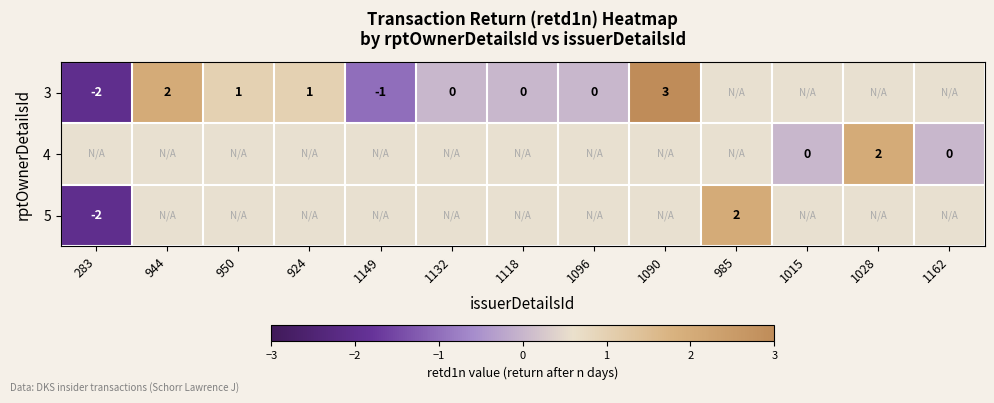

The 3 series shows 0 at 283. True or false?

False